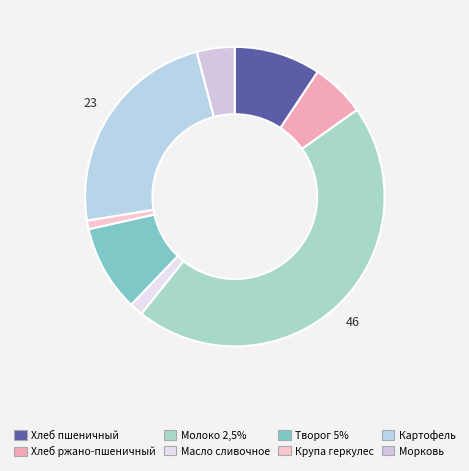

What percentage is the Хлеб пшеничный slice, to the nearest percent?

9%